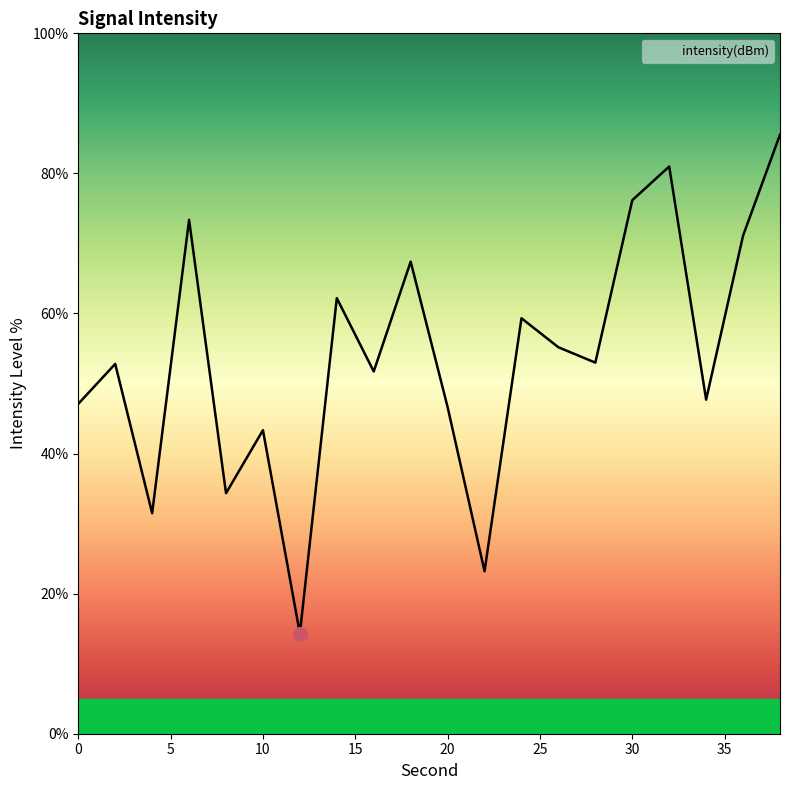

Is this an area chart (filled region under the line)?

No